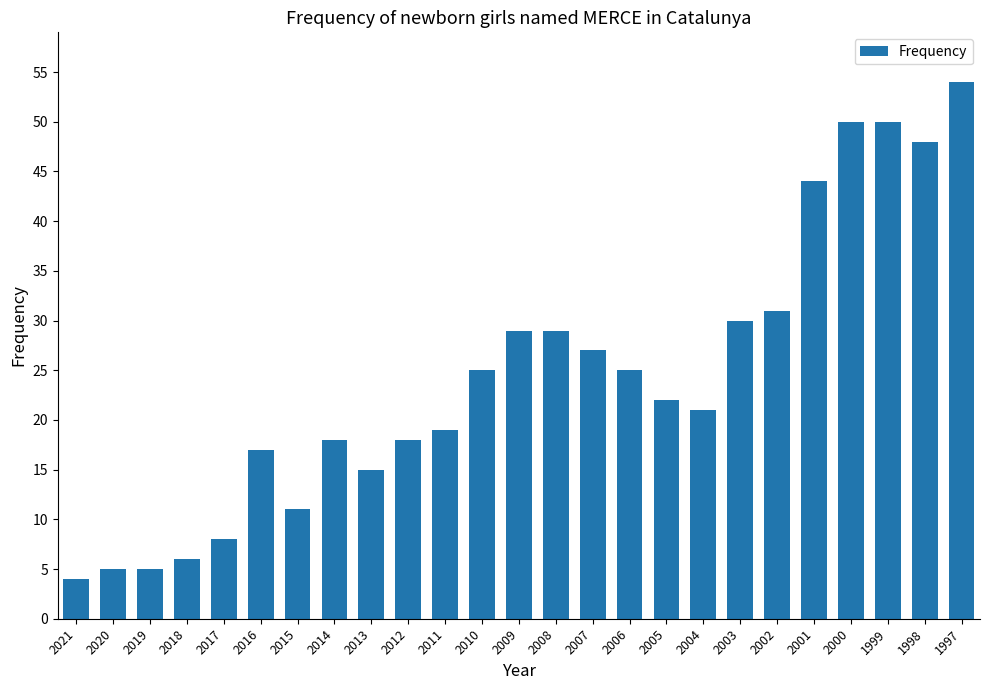

How many series are shown in this chart?

1